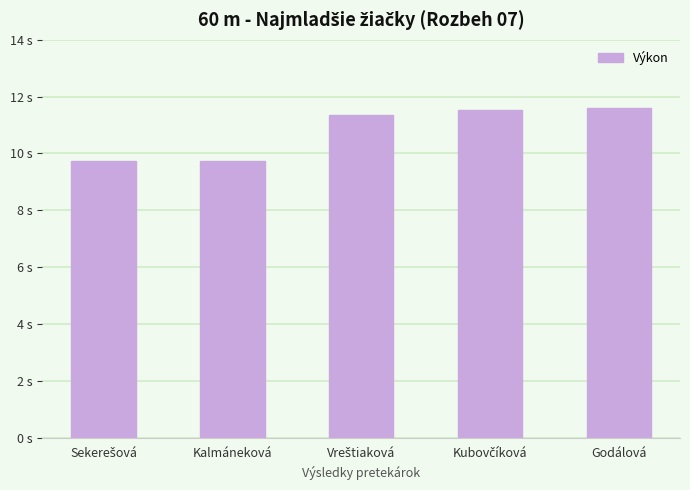

Rank the categories by value from highest to lowest.

Godálová, Kubovčíková, Vreštiaková, Kalmáneková, Sekerešová